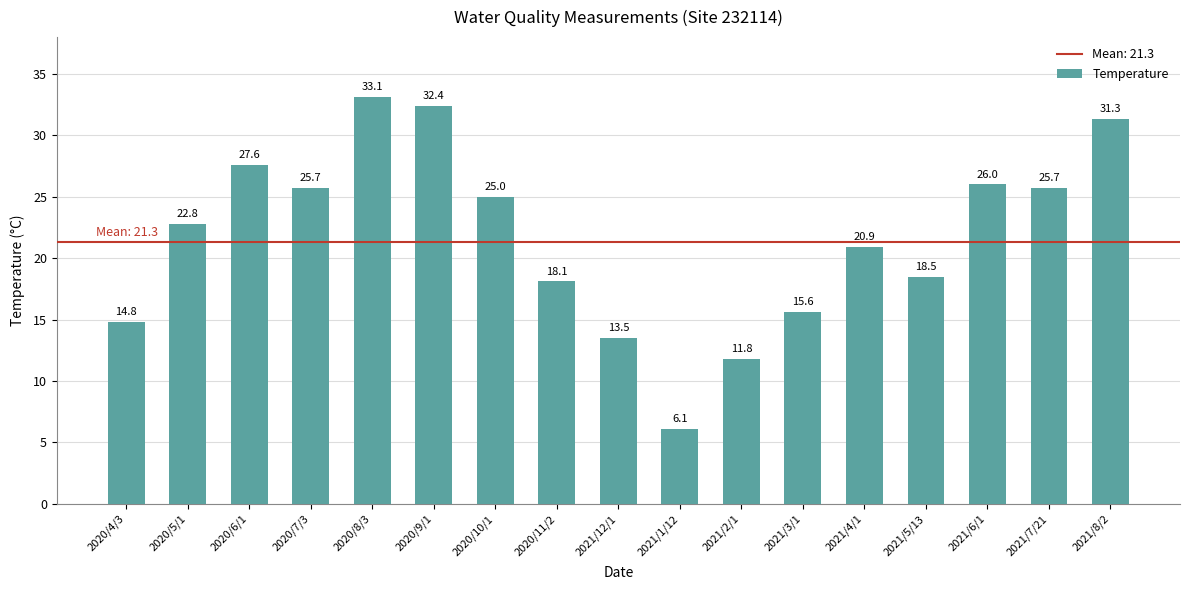

What is the change in value from 2020/5/1 to 2021/8/2?

+8.5